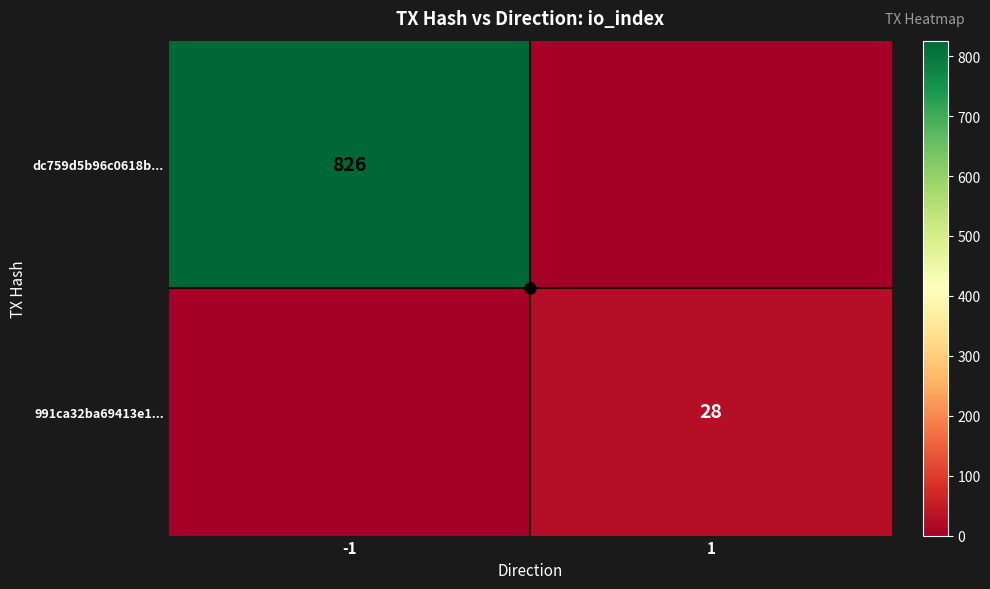

Is the value of dc759d5b96c0618b... at -1 greater than the value of 991ca32ba69413e1... at 1?

Yes